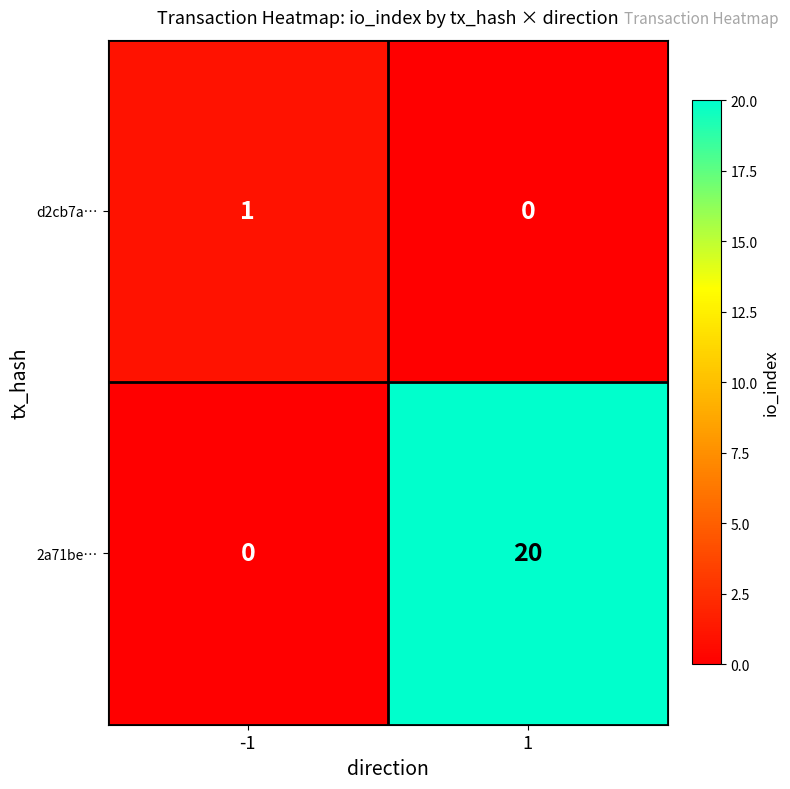

Which label corresponds to the largest value in the chart?

1